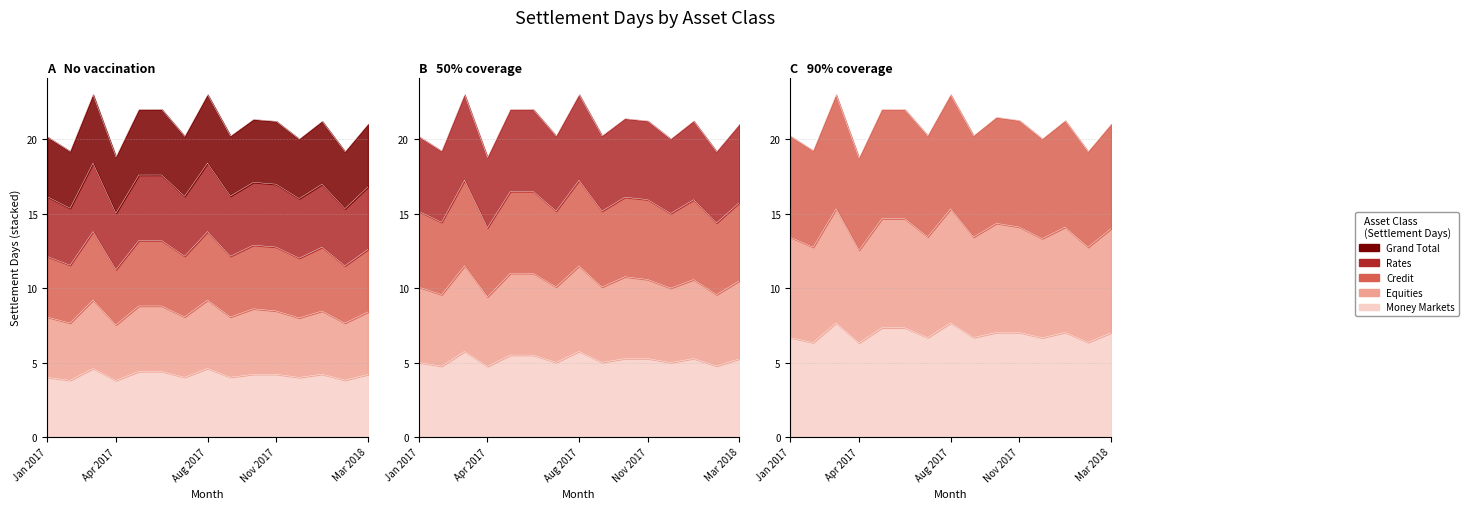

True or false: Grand Total has more than 0 interior local peaks.

True